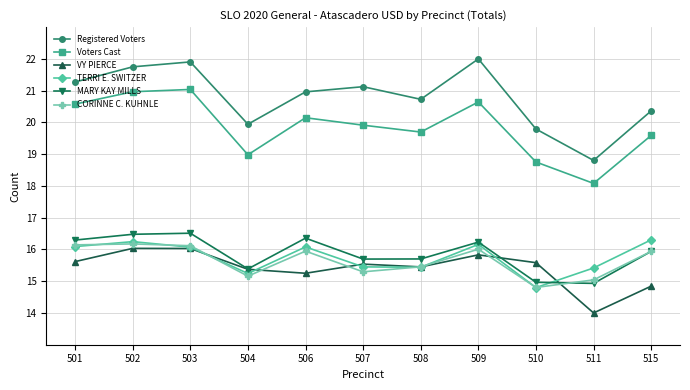

Between 504 and 508, which series saw the biggest shift?

Registered Voters